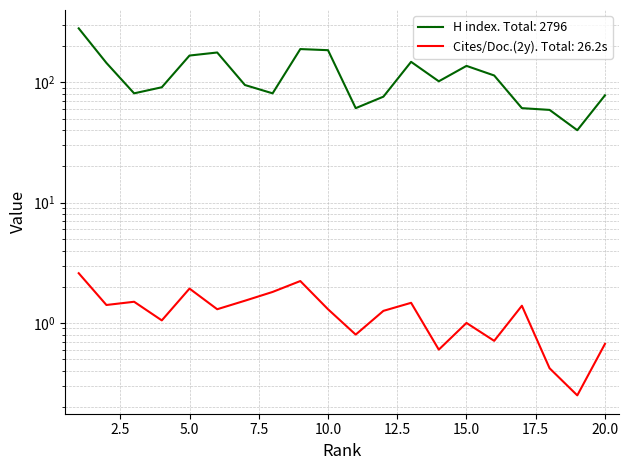

Reading right to left, transcribe all the data shown in this chart.

H index: 20=78.0	19=40.0	18=59.0	17=61.0	16=114.0	15=137.0	14=102.0	13=148.0	12=76.0	11=61.0	10=185.0	9=189.0	8=81.0	7=95.0	6=177.0	5=167.0	4=91.0	3=81.0	2=145.0	1=281.0
Cites / Doc. (2years): 20=0.7	19=0.2	18=0.4	17=1.4	16=0.7	15=1.0	14=0.6	13=1.5	12=1.3	11=0.8	10=1.3	9=2.2	8=1.8	7=1.5	6=1.3	5=1.9	4=1.1	3=1.5	2=1.4	1=2.6